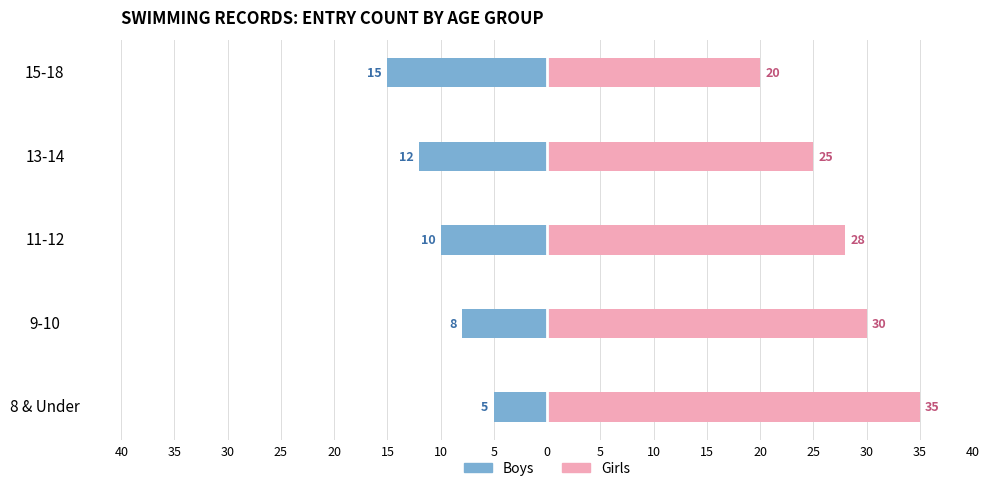

How many data points in Girls are less than 28?

2